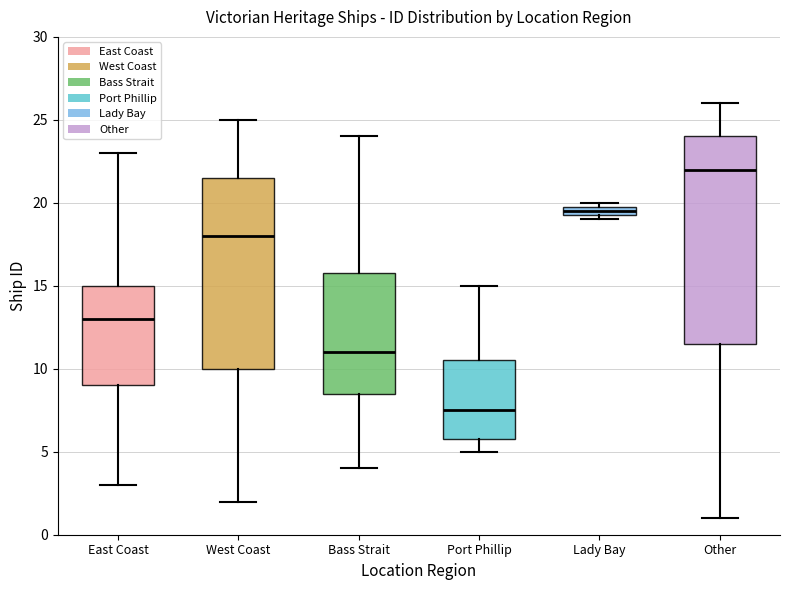

Which box's median line is the lowest?

Port Phillip